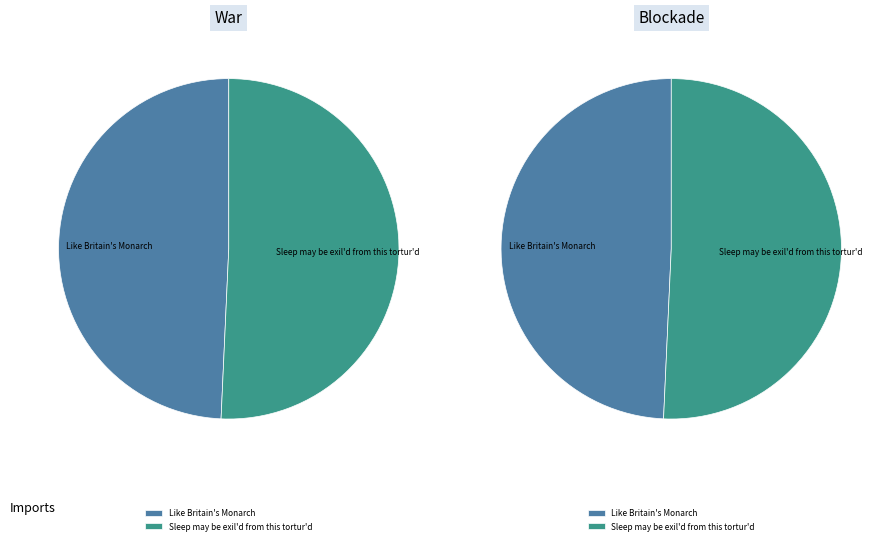

Approximately how many times larger is the value at Sleep may be exil'd from this tortur'd compared to Like Britain's Monarch?

1.0